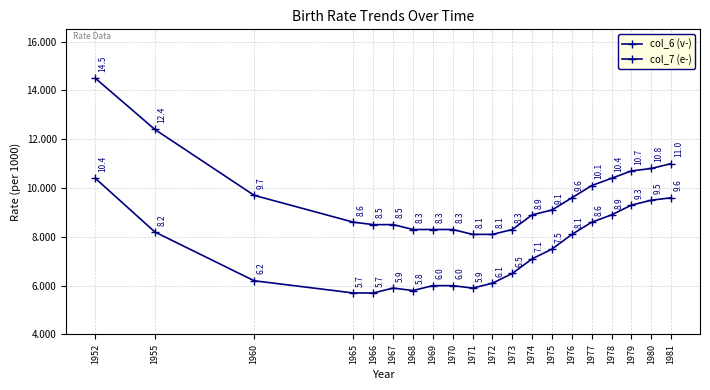

What is the difference between the highest and lowest values at 1965?

2.9